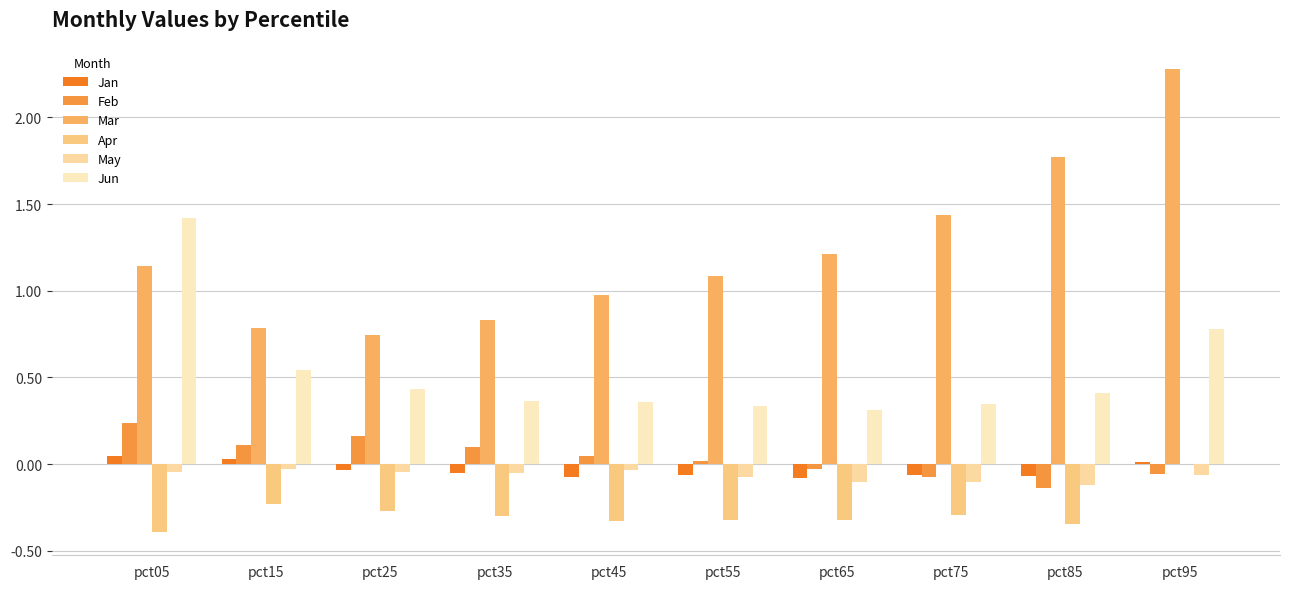

Is it true that Jun equals 0.2 at pct65?

False